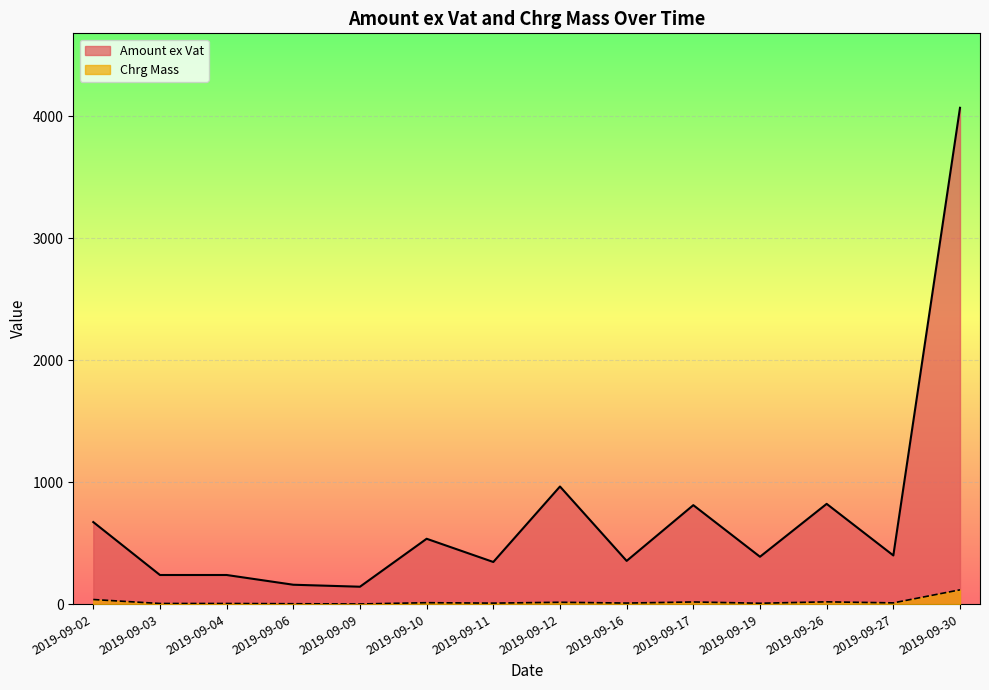

True or false: Chrg Mass and Amount ex Vat intersect in this chart.

False